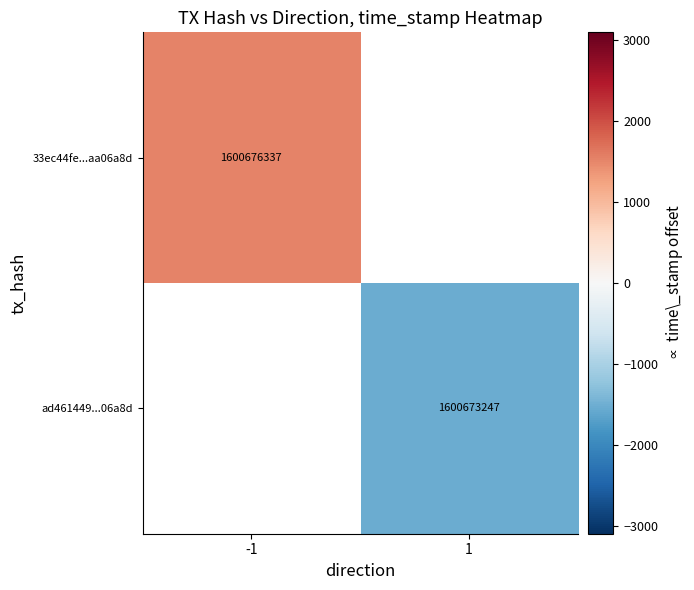

The ad461449...06a8d series shows 1600673247 at 1. True or false?

True